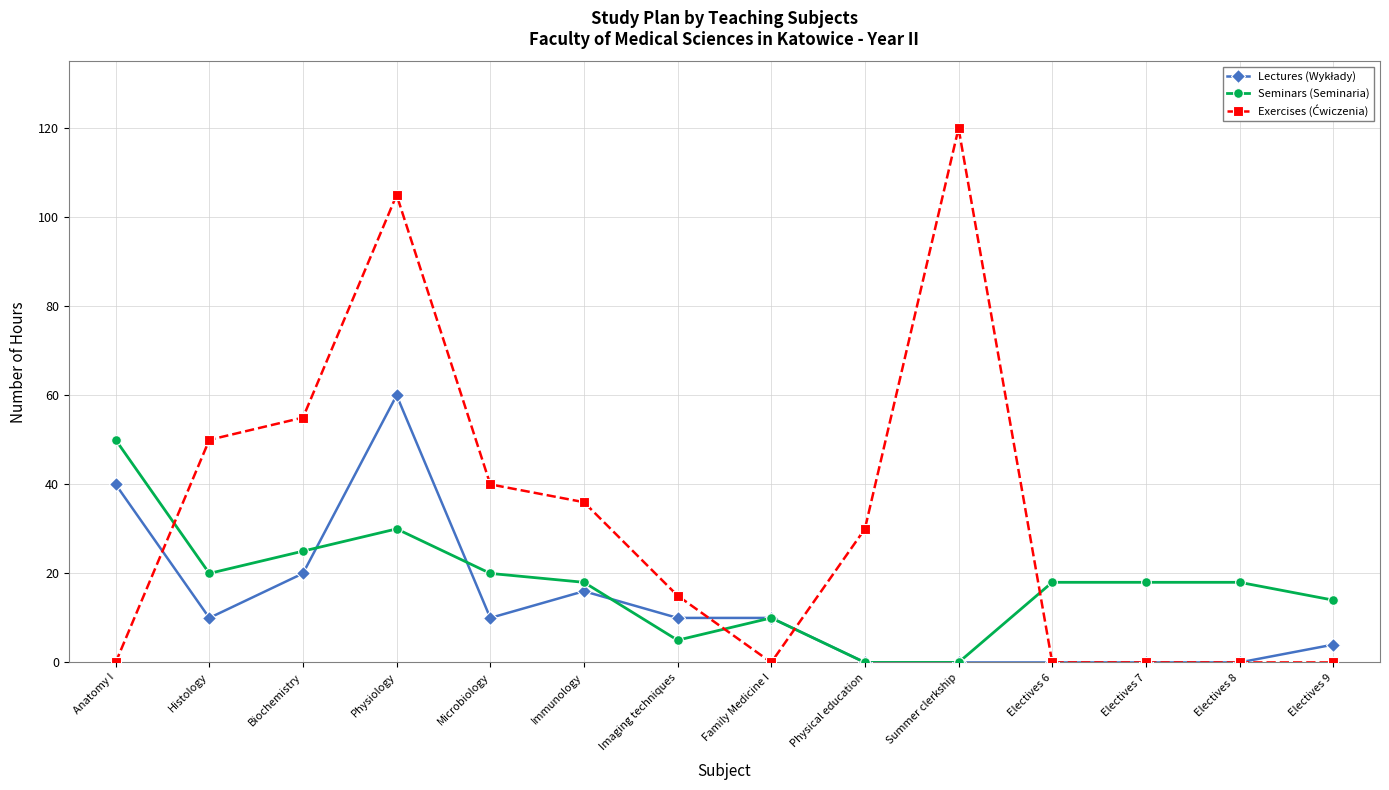

At which category does Seminars (Seminaria) reach its first local peak?

Physiology